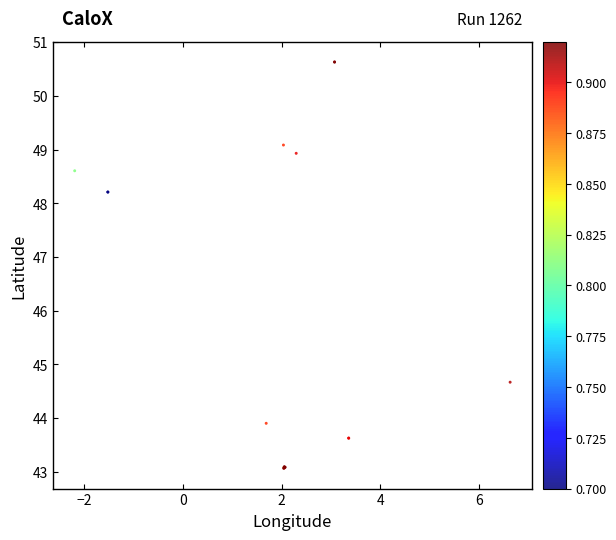

What Y value in the scatter plot is closest to 46?

44.7